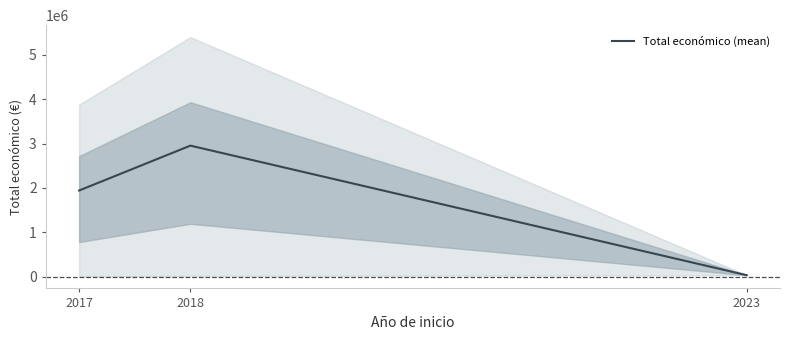

What is the maximum value shown in the chart?

2952110